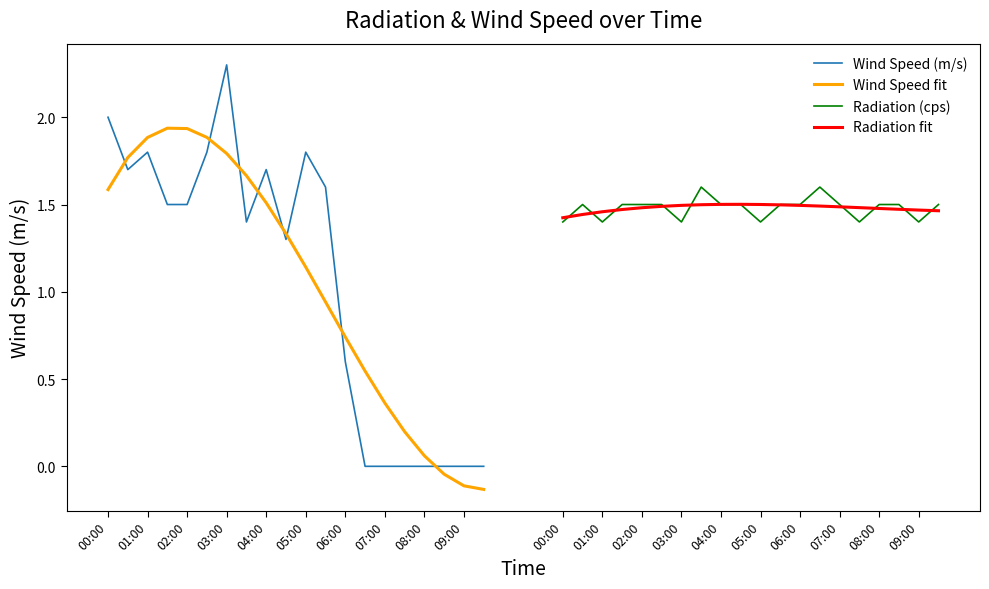

What are all the series names shown in the legend?

Wind Speed (m/s), Wind Speed fit, Radiation (cps), Radiation fit